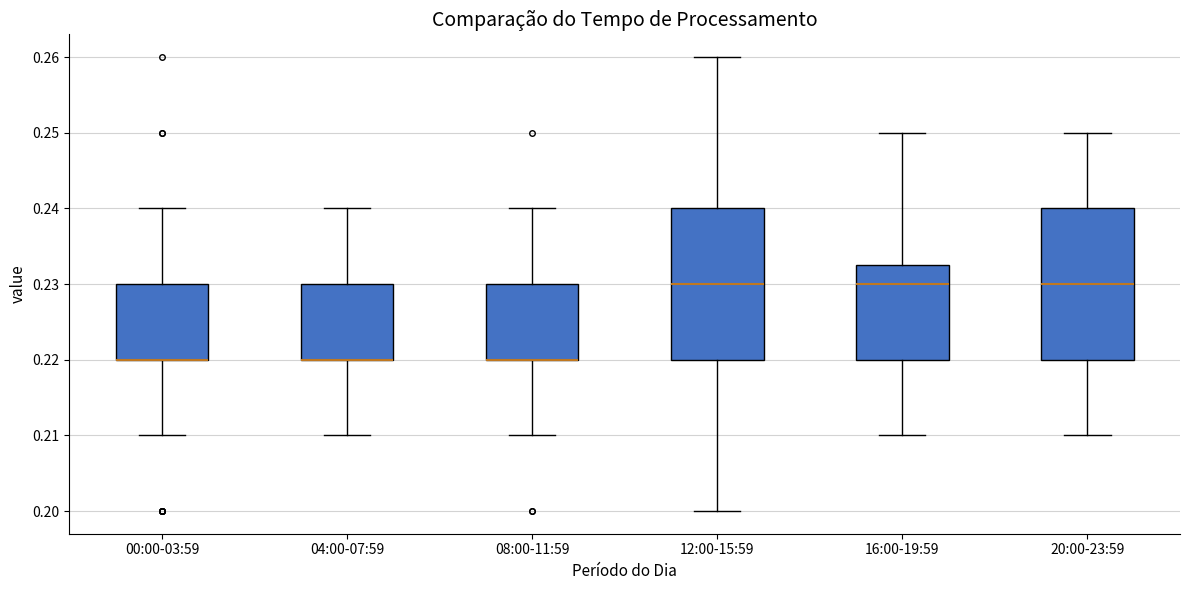

Reading left to right, transcribe this box plot: for each box, give where its median line is, the range the box spans, and where its two whiskers end, as read against the y-axis. The values are not printed on the chart, so give them approximately, as read against the axis.

00:00-03:59: median 0.220 (drawn on the box's lower edge), box 0.220 to 0.230, whiskers 0.210 to 0.240
04:00-07:59: median 0.220 (drawn on the box's lower edge), box 0.220 to 0.230, whiskers 0.210 to 0.240
08:00-11:59: median 0.220 (drawn on the box's lower edge), box 0.220 to 0.230, whiskers 0.210 to 0.240
12:00-15:59: median 0.230, box 0.220 to 0.240, whiskers 0.200 to 0.260
16:00-19:59: median 0.230, box 0.220 to 0.233, whiskers 0.210 to 0.250
20:00-23:59: median 0.230, box 0.220 to 0.240, whiskers 0.210 to 0.250